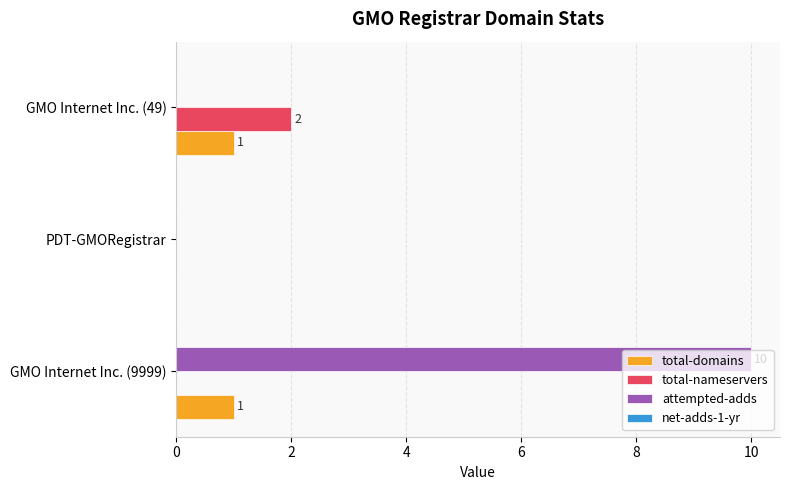

What is the average value of the attempted-adds series?

3